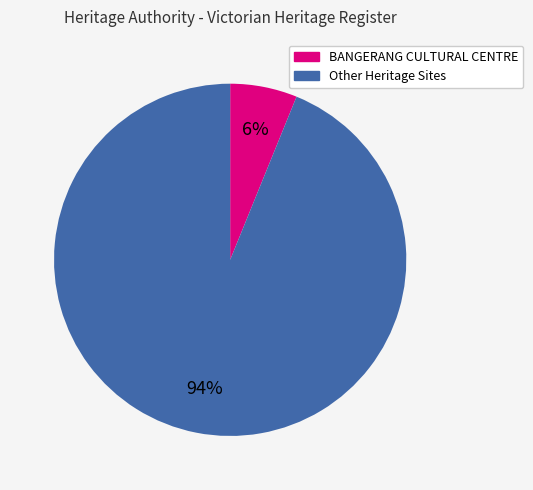

Is there any slice that represents more than half of the pie?

Yes